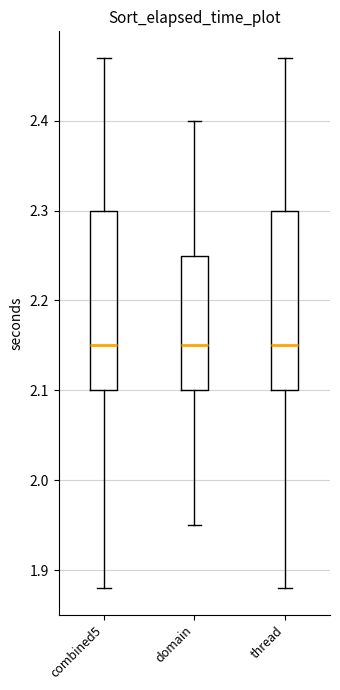

Reading left to right, read every box against the y-axis: the position of its median line, the range the box covers, and the ends of its whiskers. The values are not printed on the chart, so give them approximately, as read against the axis.

combined5: median 2.15, box 2.10 to 2.30, whiskers 1.88 to 2.47
domain: median 2.15, box 2.10 to 2.25, whiskers 1.95 to 2.40
thread: median 2.15, box 2.10 to 2.30, whiskers 1.88 to 2.47